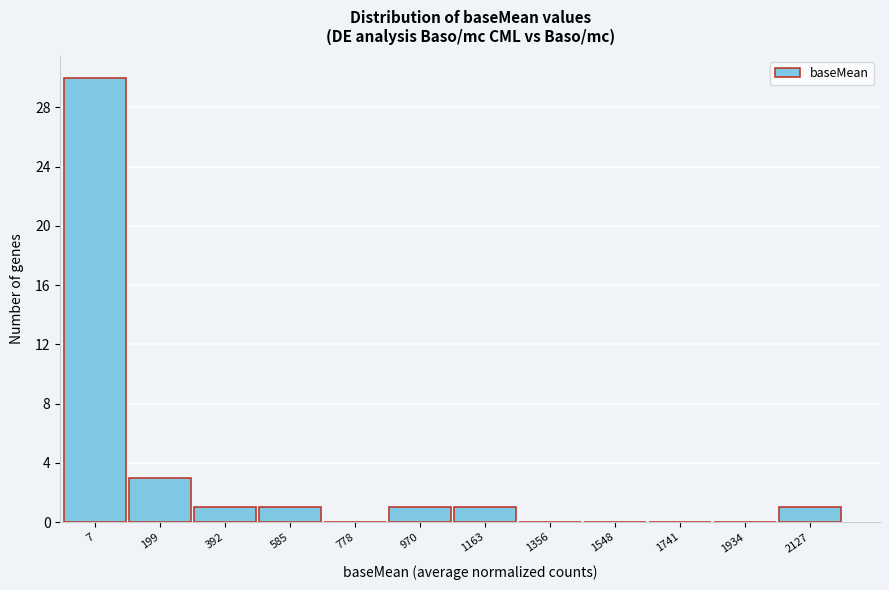

Reading right to left, list all the values displayed in this chart.

2127=1	1934=0	1741=0	1548=0	1356=0	1163=1	970=1	778=0	585=1	392=1	199=3	7=30